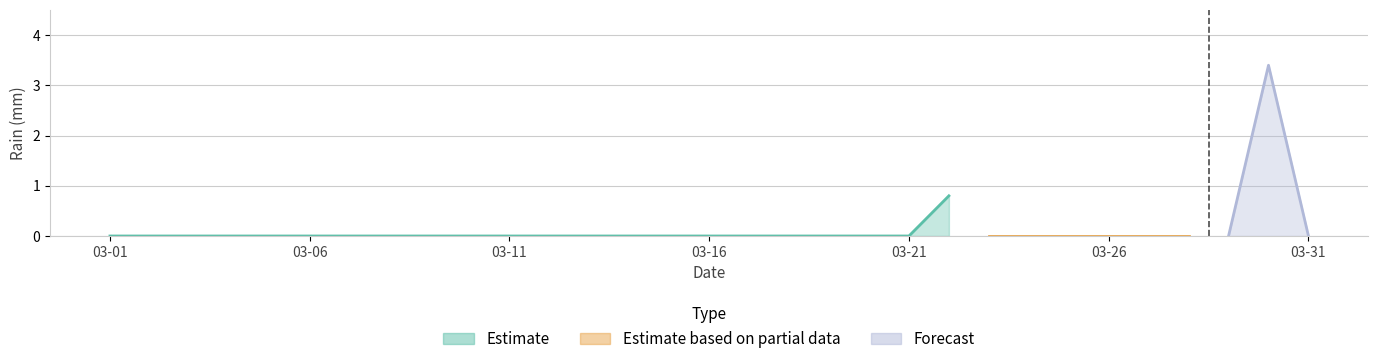

Which category has the lowest value across all series?

2019-03-01